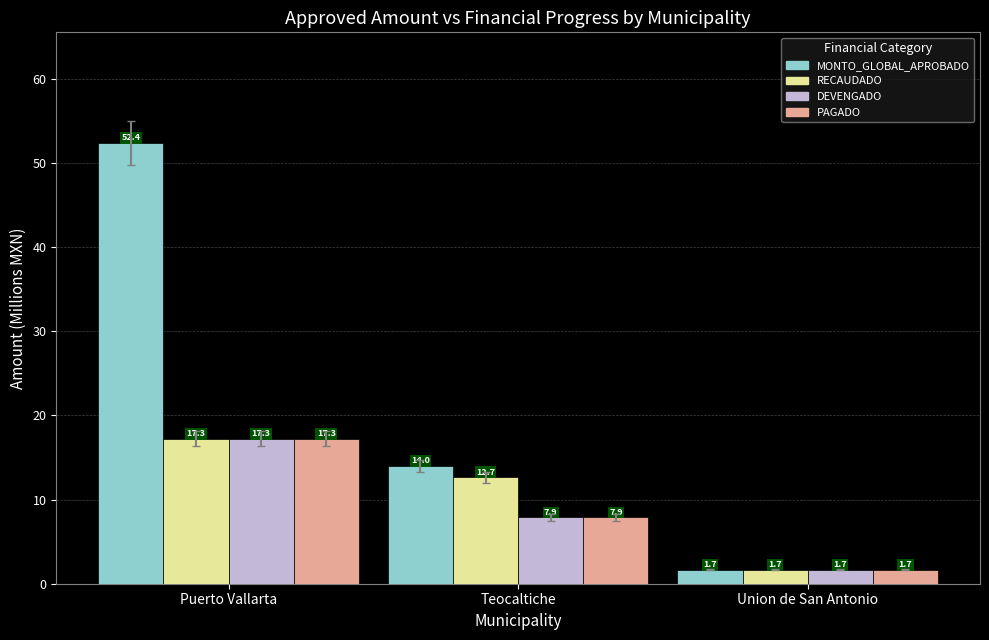

Which category has the highest value in the PAGADO series?

Puerto Vallarta